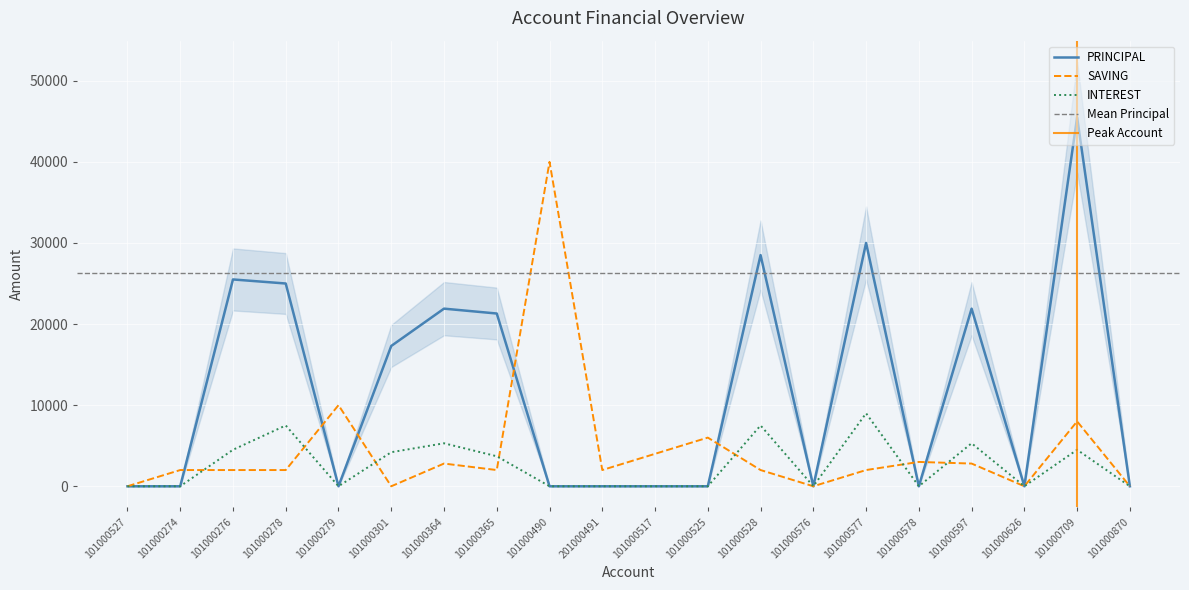

At which category is the sum across all series the highest?

101000709